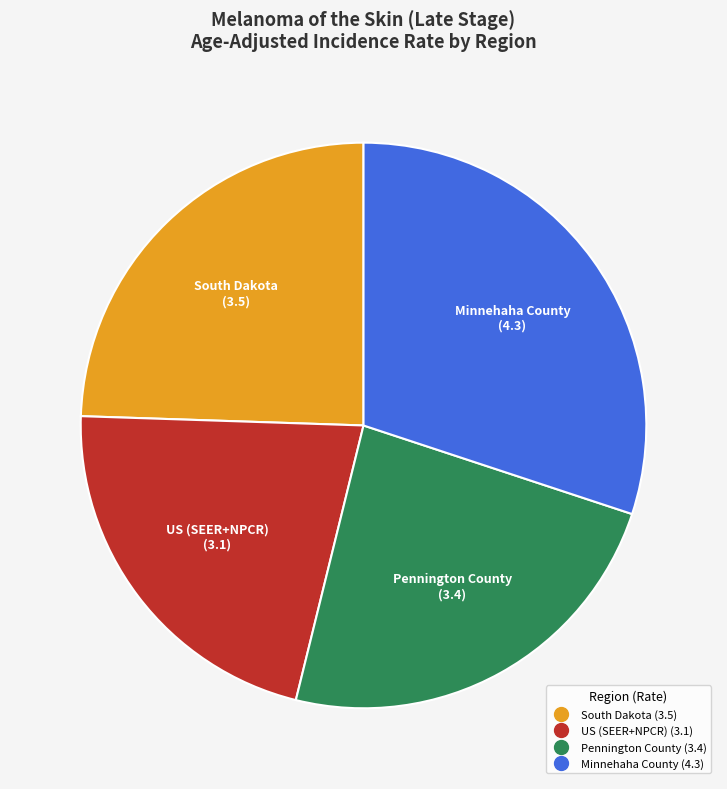

Between Pennington County and US (SEER+NPCR), which is larger?

Pennington County